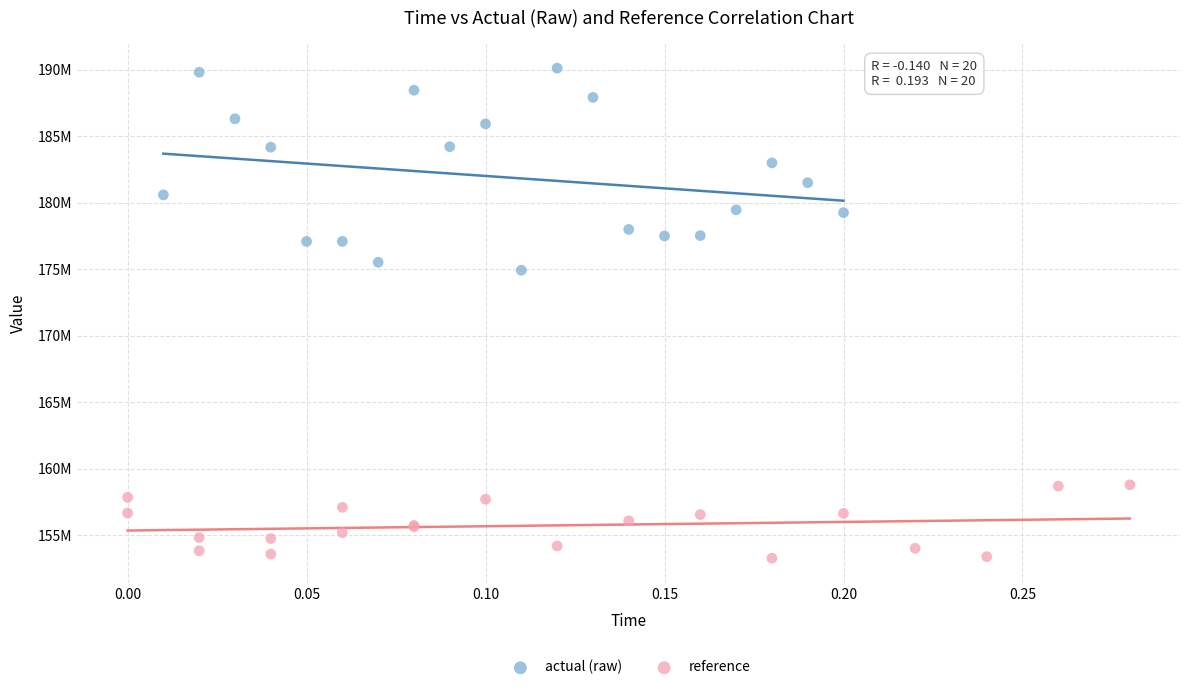

What are all the series names shown in the legend?

actual (raw), reference